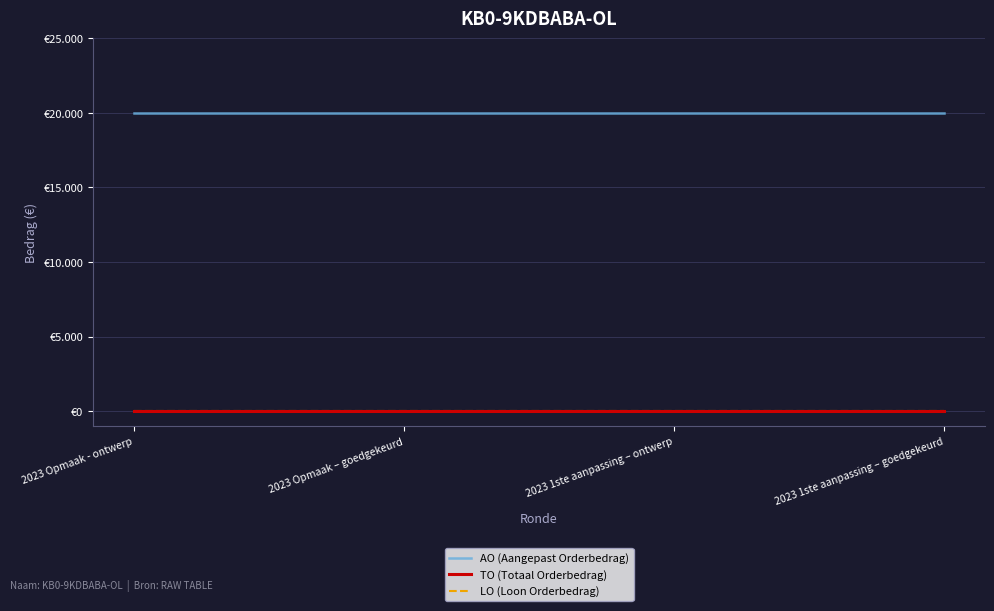

Does the chart display data point markers on the line(s)?

No